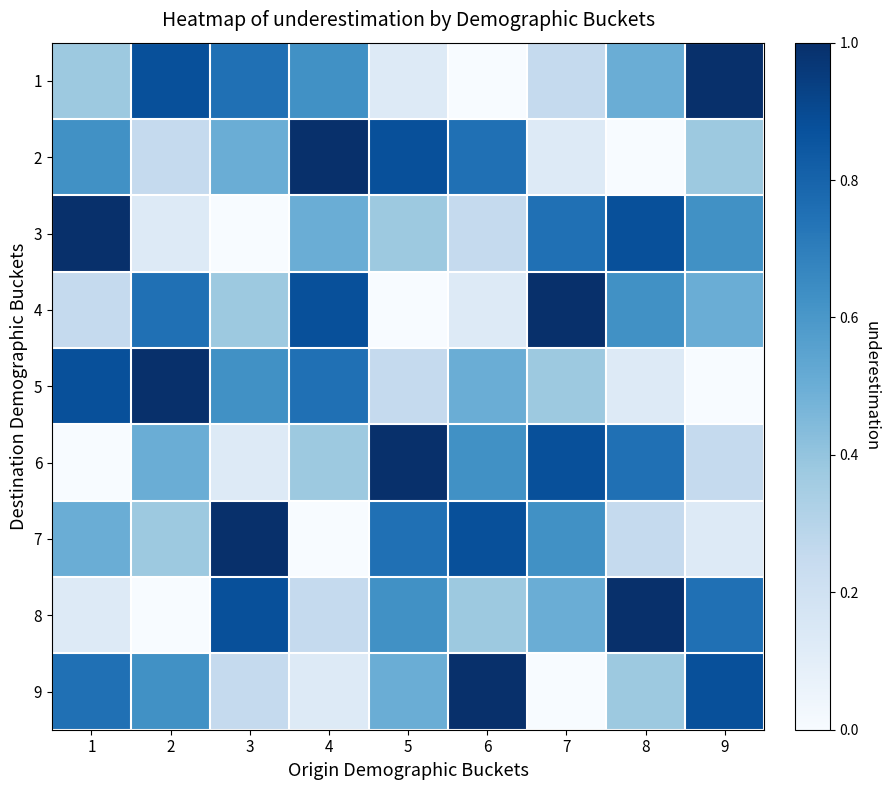

Reading left to right, list all the values displayed in this chart.

1: 1=0.4	2=0.9	3=0.8	4=0.6	5=0.1	6=0.0	7=0.2	8=0.5	9=1.0
2: 1=0.6	2=0.2	3=0.5	4=1.0	5=0.9	6=0.8	7=0.1	8=0.0	9=0.4
3: 1=1.0	2=0.1	3=0.0	4=0.5	5=0.4	6=0.2	7=0.8	8=0.9	9=0.6
4: 1=0.2	2=0.8	3=0.4	4=0.9	5=0.0	6=0.1	7=1.0	8=0.6	9=0.5
5: 1=0.9	2=1.0	3=0.6	4=0.8	5=0.2	6=0.5	7=0.4	8=0.1	9=0.0
6: 1=0.0	2=0.5	3=0.1	4=0.4	5=1.0	6=0.6	7=0.9	8=0.8	9=0.2
7: 1=0.5	2=0.4	3=1.0	4=0.0	5=0.8	6=0.9	7=0.6	8=0.2	9=0.1
8: 1=0.1	2=0.0	3=0.9	4=0.2	5=0.6	6=0.4	7=0.5	8=1.0	9=0.8
9: 1=0.8	2=0.6	3=0.2	4=0.1	5=0.5	6=1.0	7=0.0	8=0.4	9=0.9